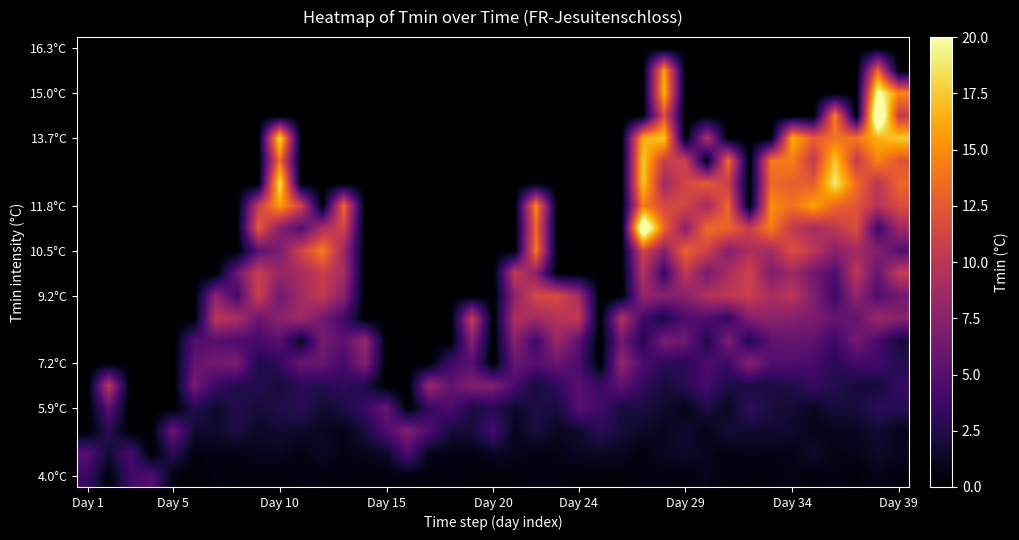

Which label corresponds to the largest value in the chart?

37